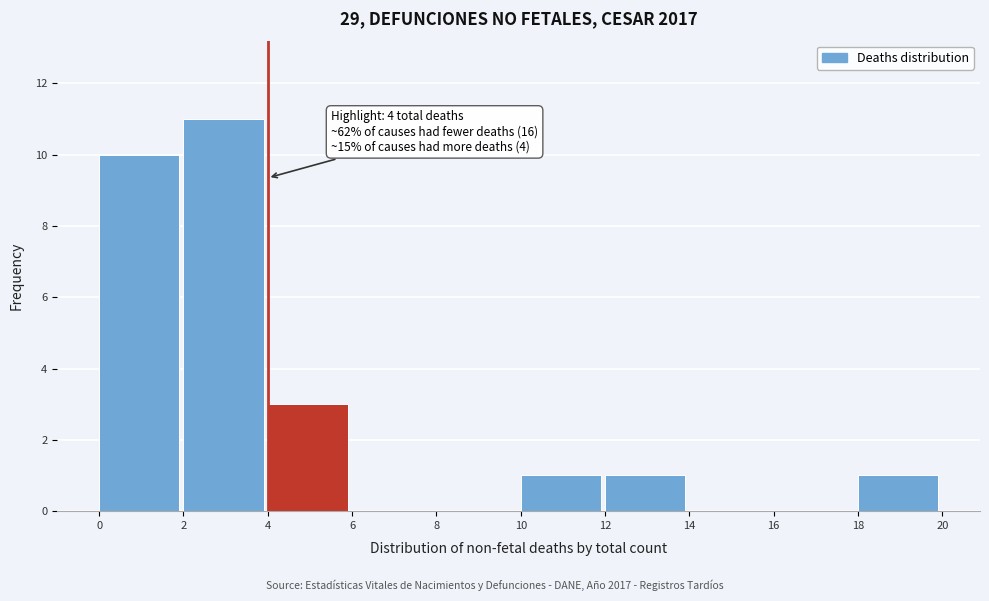

Which range on the x-axis has the tallest bar?

2 to 4